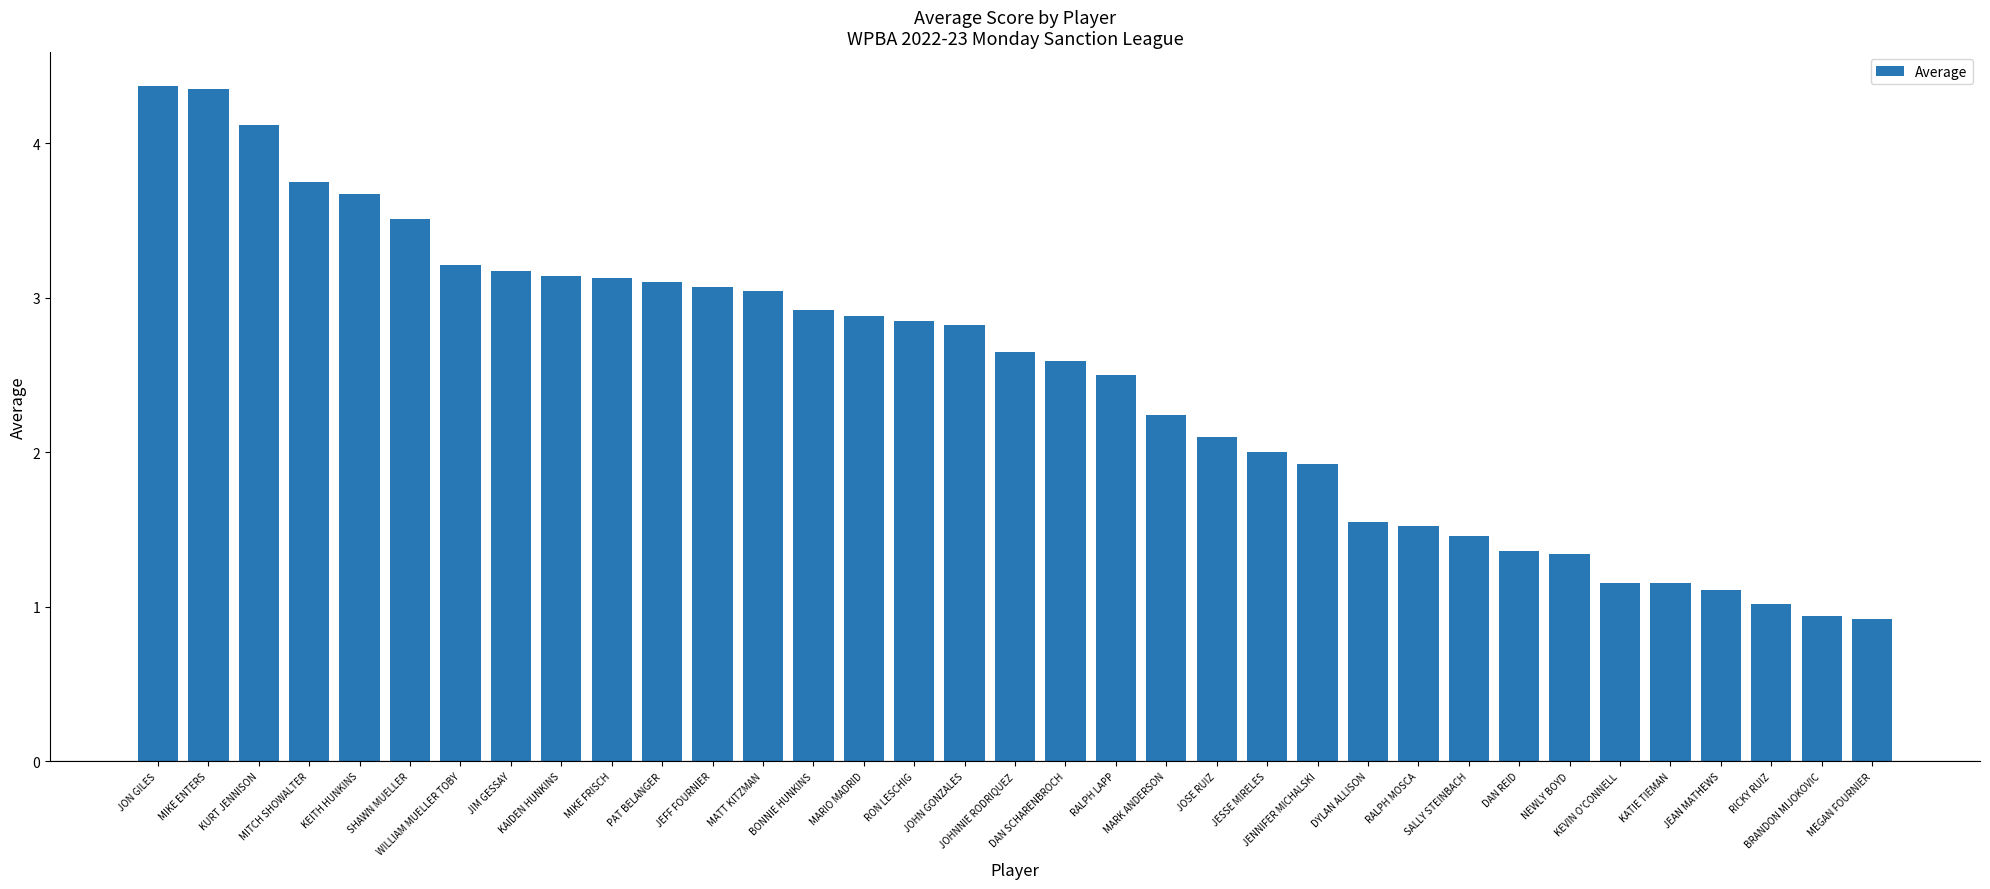

How many bars are there in total?

35